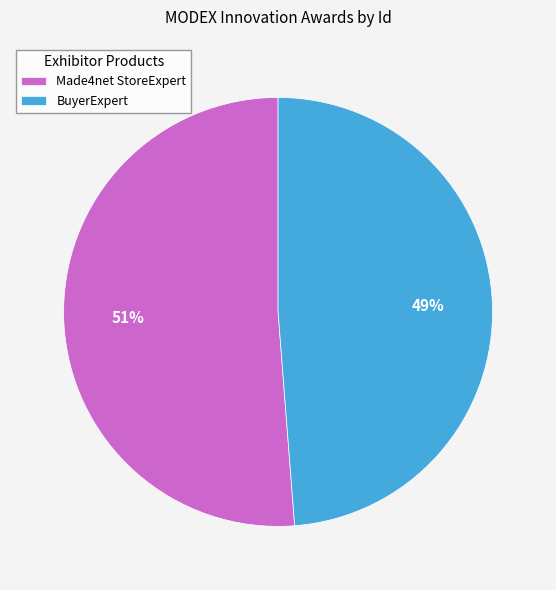

How many segments does this pie chart have?

2